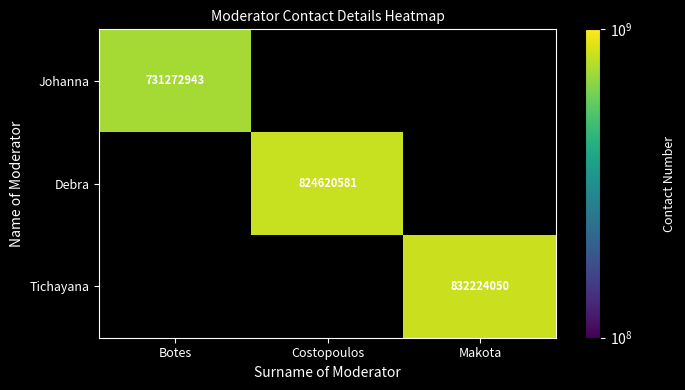

Is it true that Tichayana equals 832224050 at Makota?

True